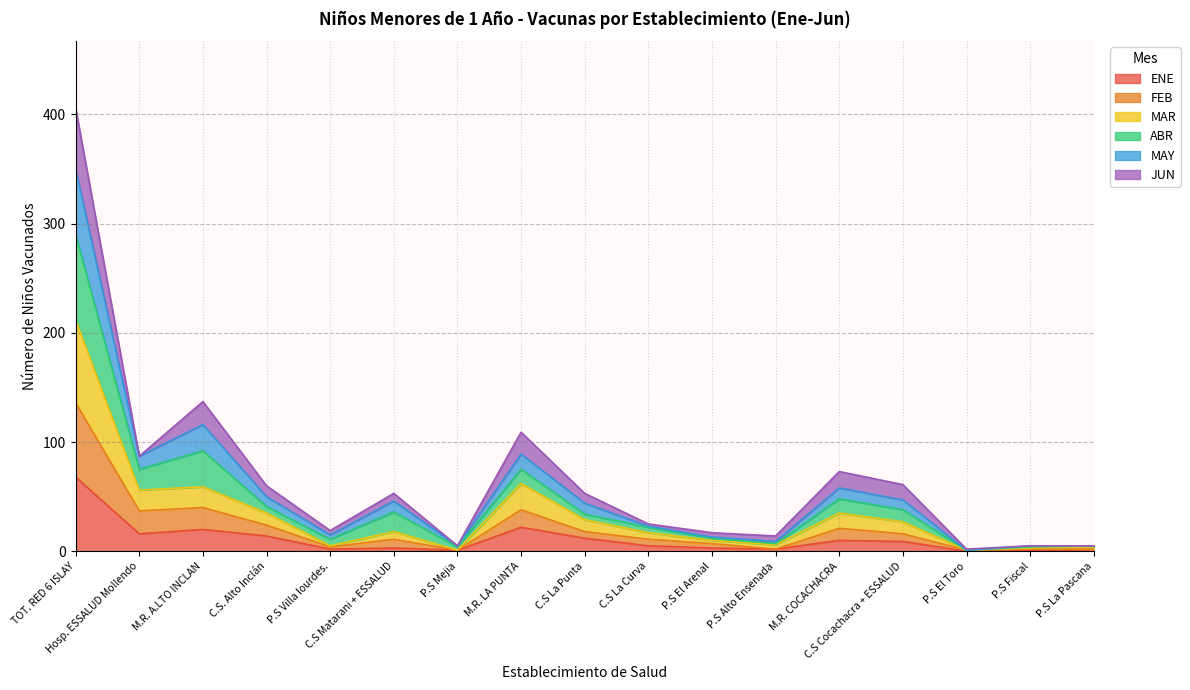

Does the chart display data point markers on the line(s)?

No